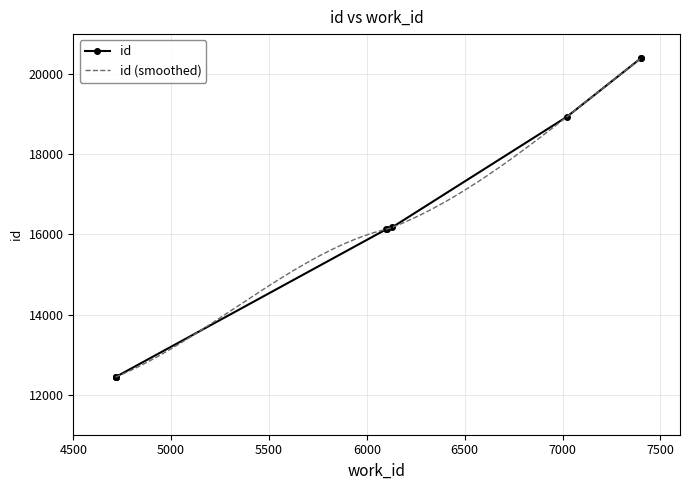

Approximately how many times larger is the value at 4716 compared to 4716?

1.0